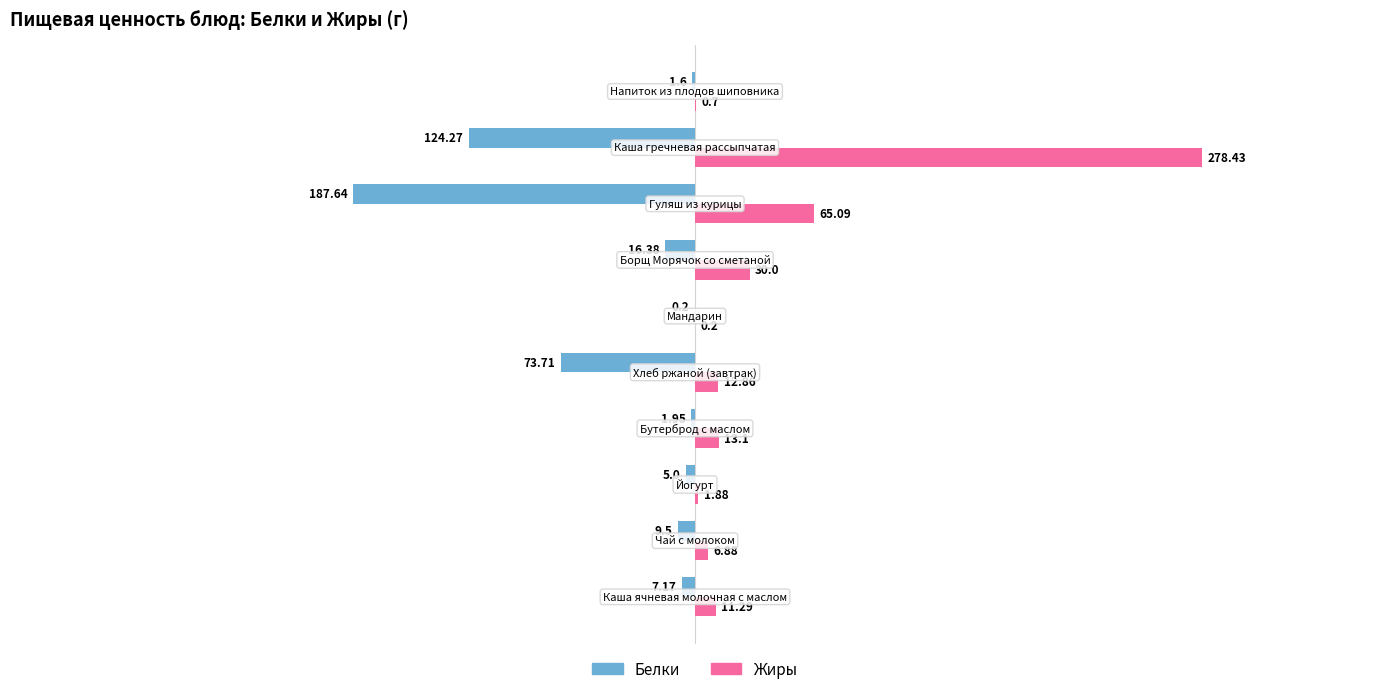

What is the sum of all Белки values?

-427.4